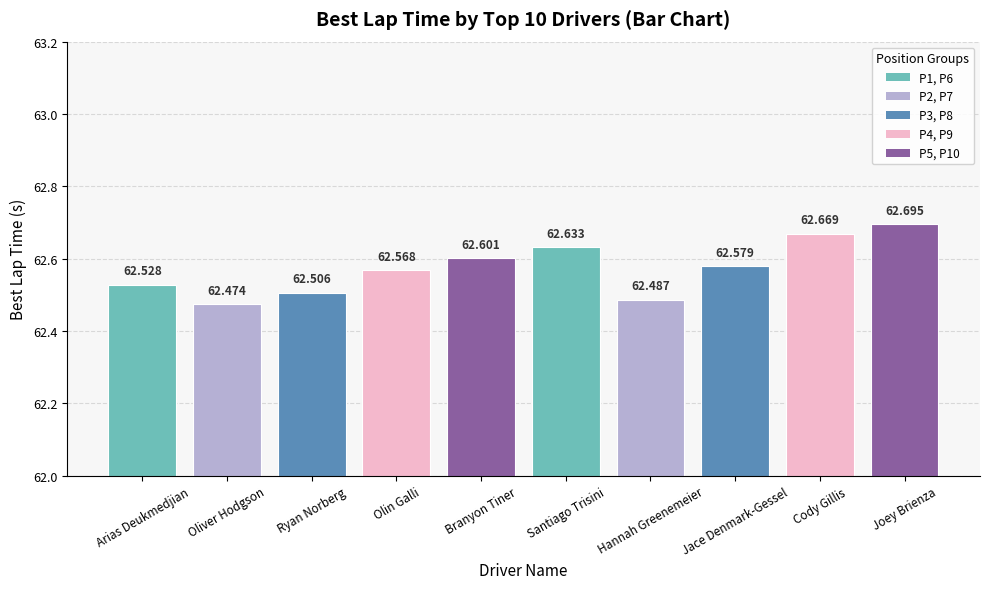

List the labels in order of value, largest first.

Joey Brienza, Cody Gillis, Santiago Trisini, Branyon Tiner, Jace Denmark-Gessel, Olin Galli, Arias Deukmedjian, Ryan Norberg, Hannah Greenemeier, Oliver Hodgson